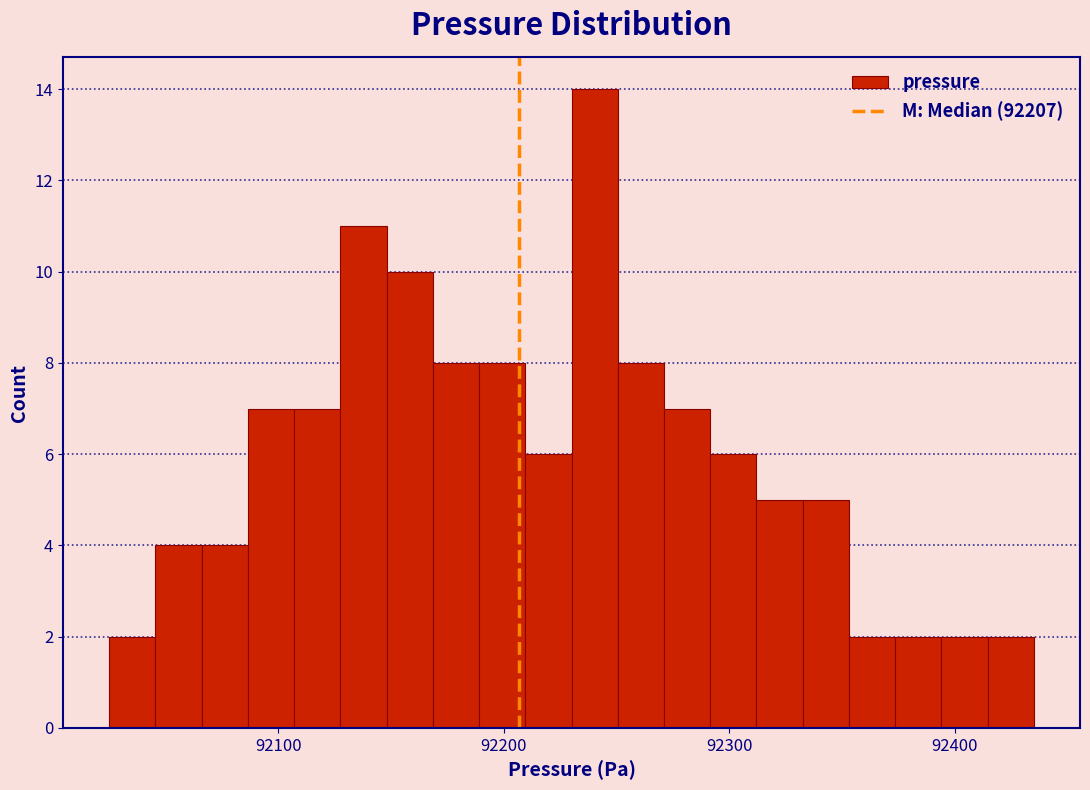

Read against the x-axis, roughly where is the centre of the tallest bar?

92240